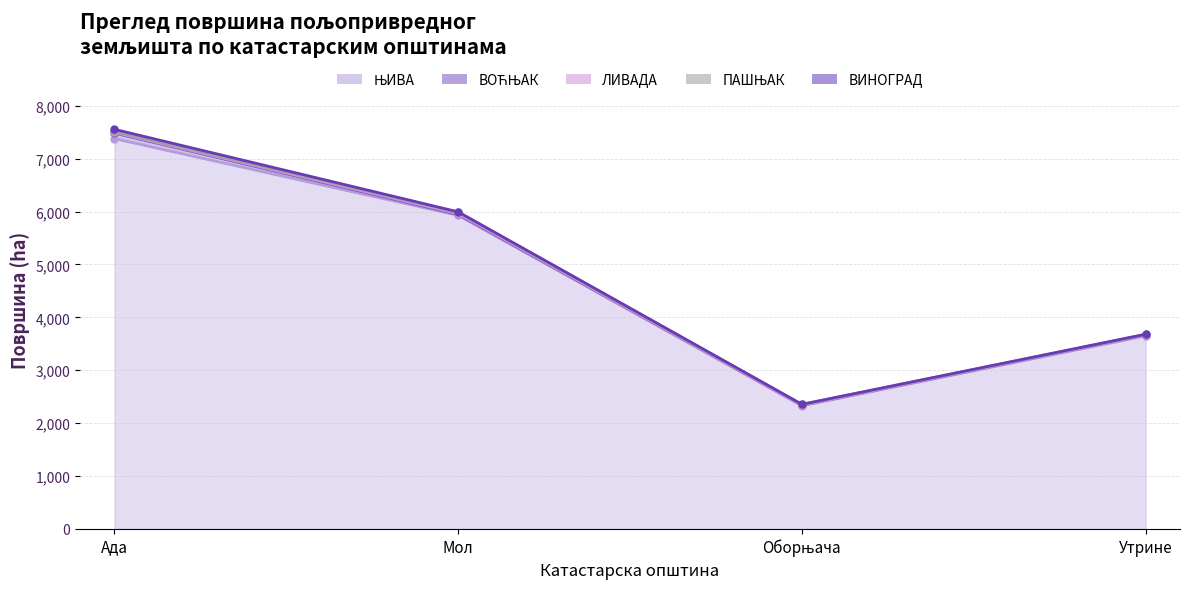

True or false: ЊИВА and ПАШЊАК cross at least once.

False